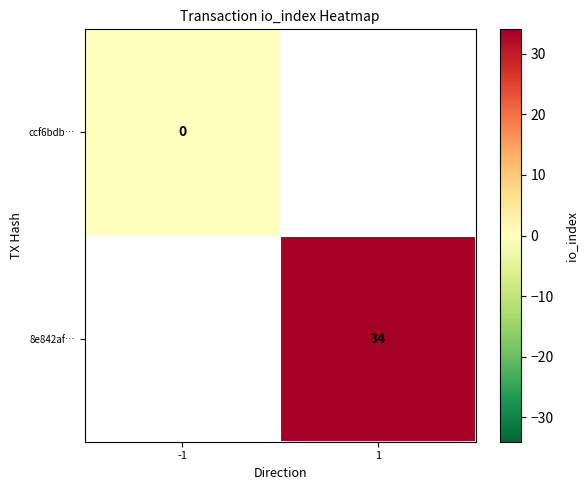

How many series are shown in this chart?

2